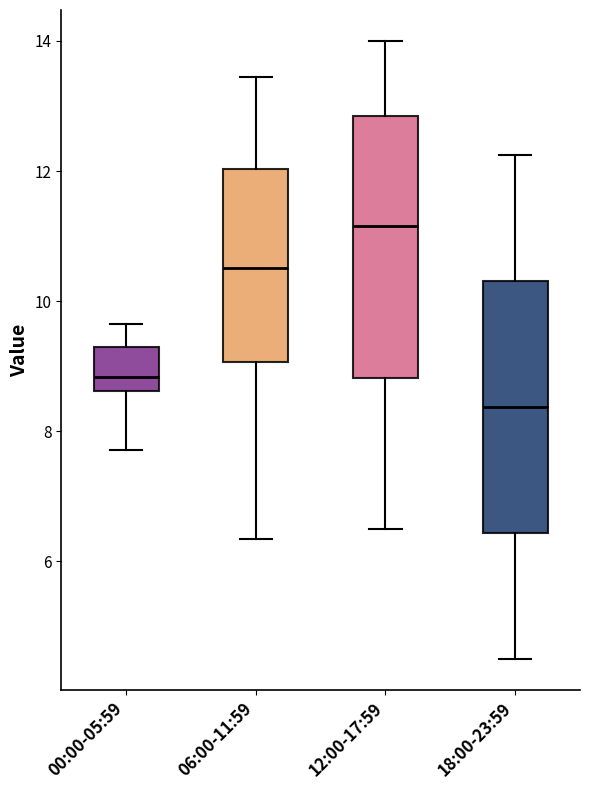

Reading left to right, transcribe this box plot: for each box, give where its median line is, the range the box spans, and where its two whiskers end, as read against the y-axis. The values are not printed on the chart, so give them approximately, as read against the axis.

00:00-05:59: median 8.8, box 8.6 to 9.2, whiskers 7.8 to 9.6
06:00-11:59: median 10.6, box 9.0 to 12.0, whiskers 6.4 to 13.4
12:00-17:59: median 11.2, box 8.8 to 12.8, whiskers 6.6 to 14.0
18:00-23:59: median 8.4, box 6.4 to 10.4, whiskers 4.6 to 12.2